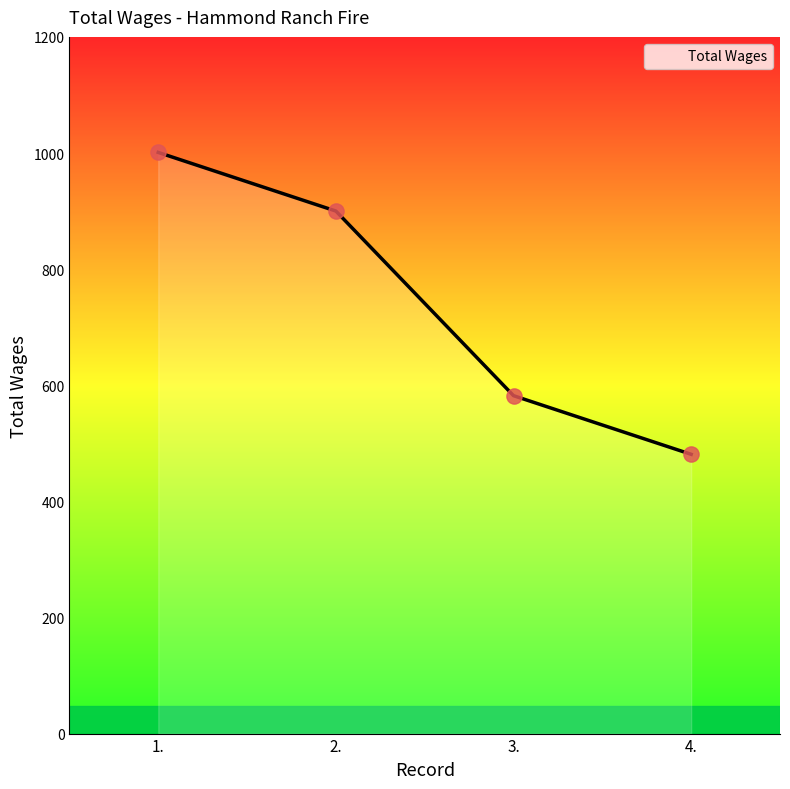

Between 4. and 1., which is larger?

1.